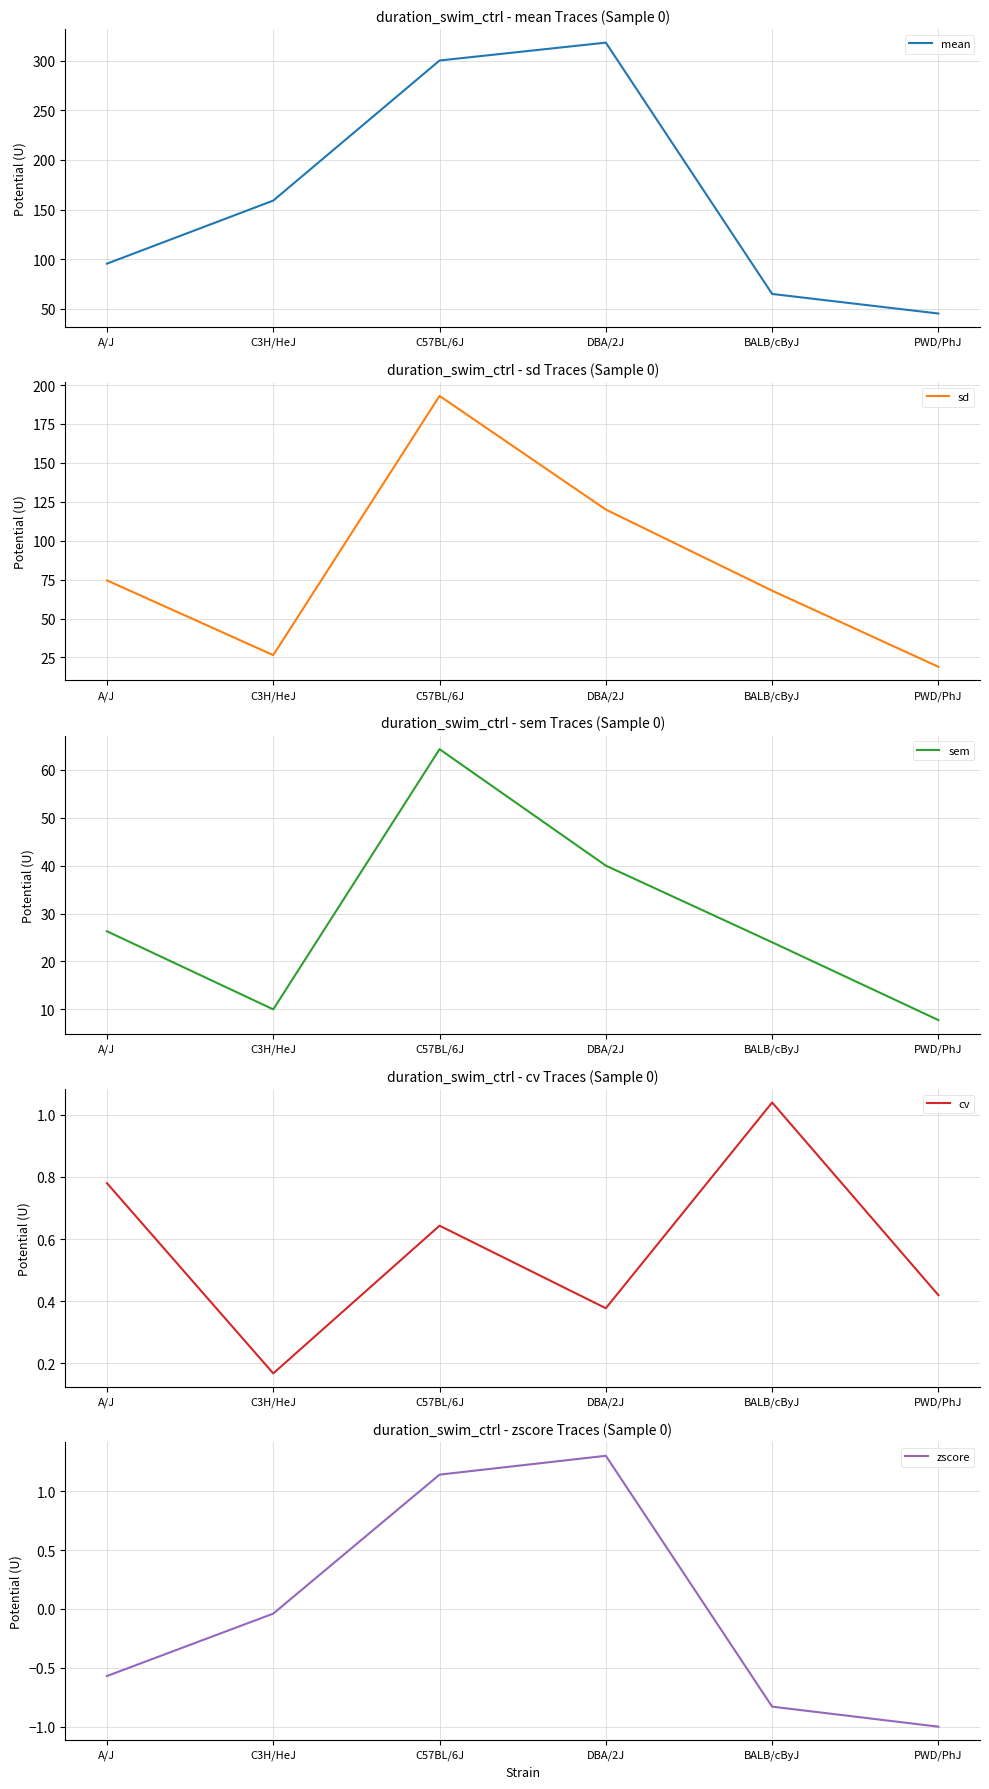

What is the total value across all series at PWD/PhJ?

71.5